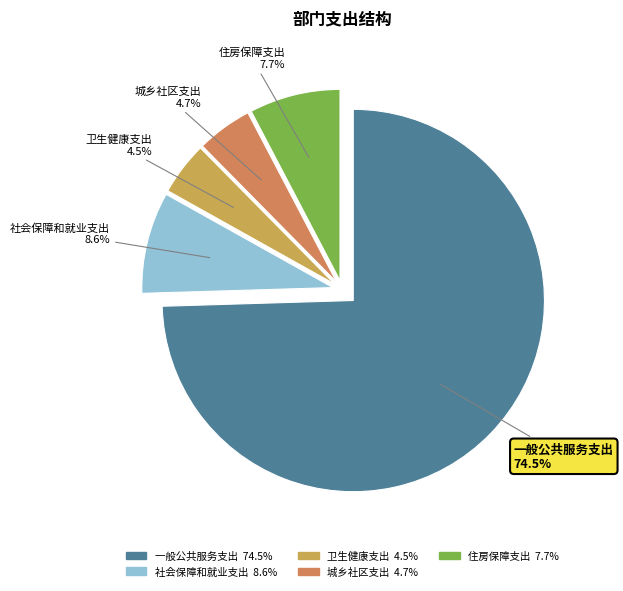

To the nearest percent, what is the difference between the largest and smallest slice percentages?

70%